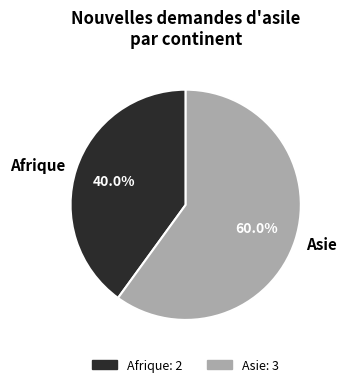

Count the number of slices in the pie.

2